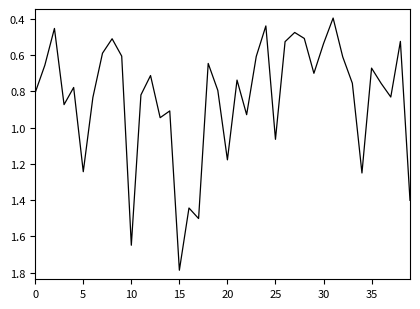

What is the greatest value displayed?

1.8